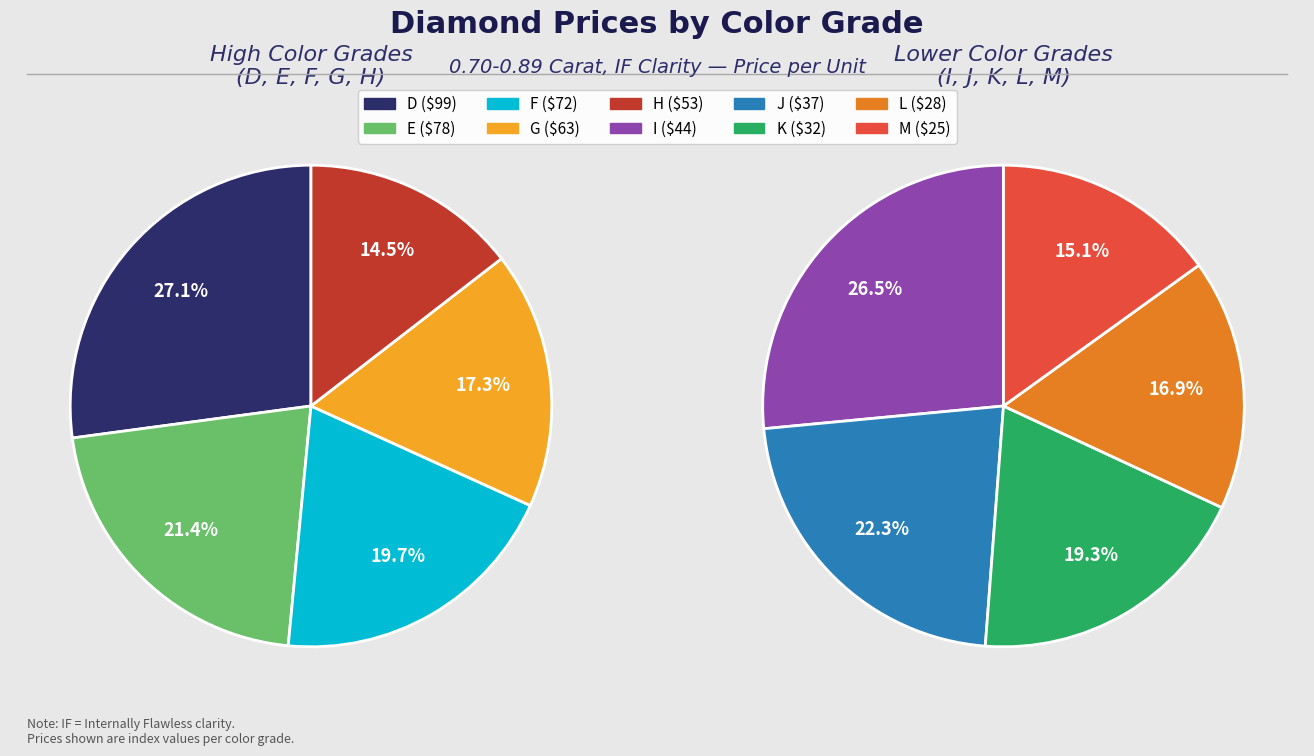

What is the change in value from D to K?

-67